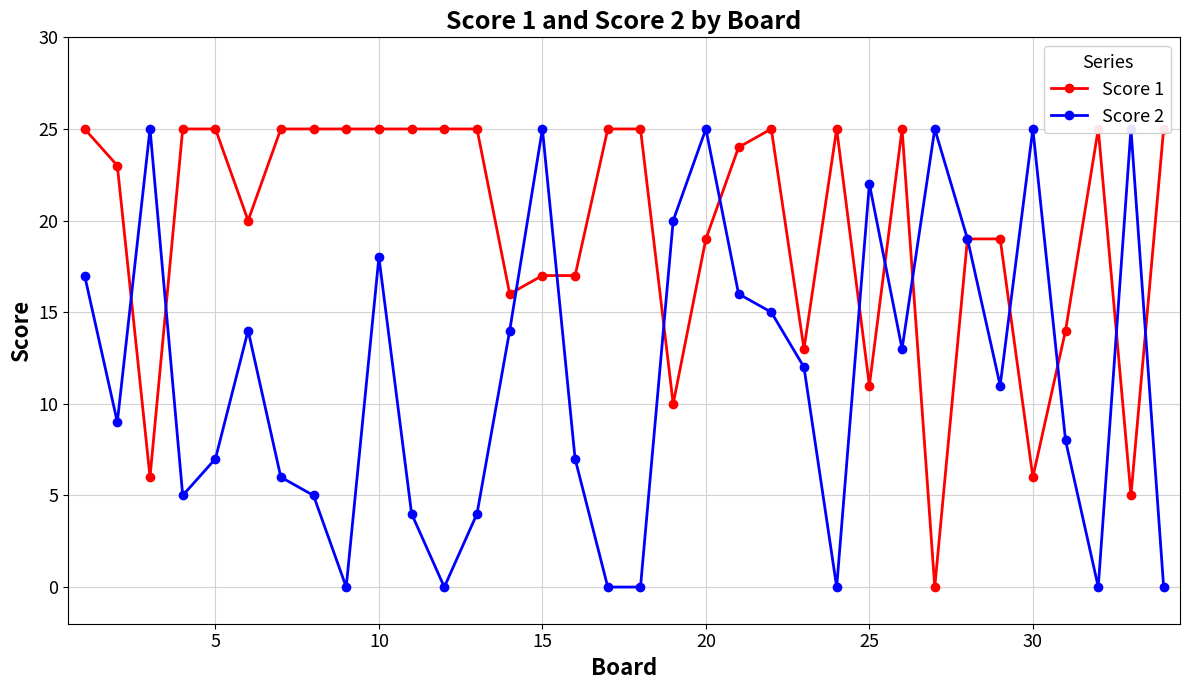

Count the number of data series in this chart.

2